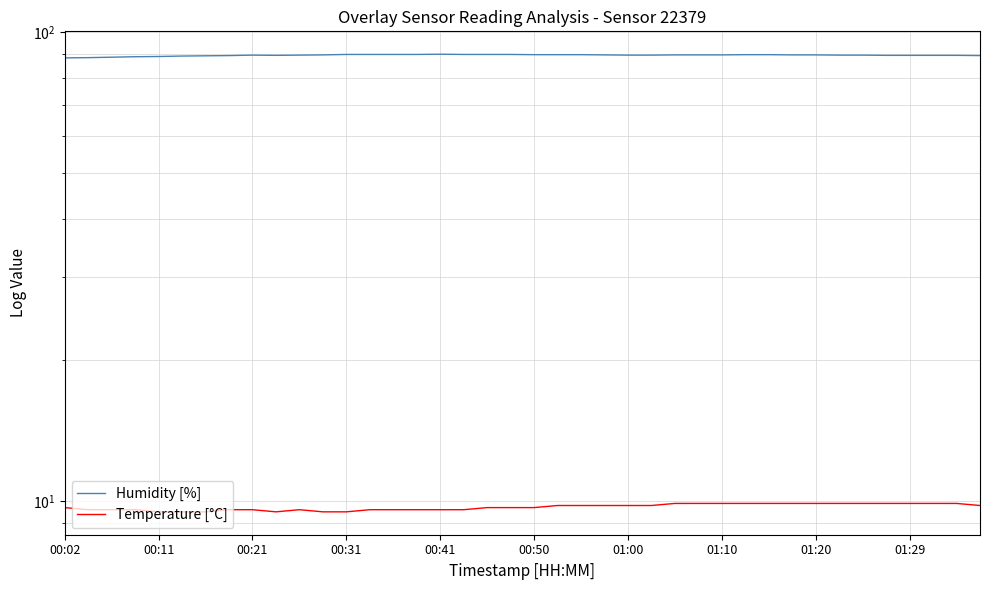

Reading right to left, extract all data points from this chart.

Humidity [%]: 89.1	89.2	89.2	89.2	89.2	89.3	89.3	89.4	89.4	89.5	89.5	89.4	89.4	89.4	89.3	89.3	89.4	89.5	89.5	89.5	89.6	89.6	89.6	89.7	89.6	89.6	89.6	89.6	89.4	89.3	89.2	89.3	89.1	89.0	88.9	88.7	88.6	88.4	88.2	88.1
Temperature [°C]: 9.8	9.9	9.9	9.9	9.9	9.9	9.9	9.9	9.9	9.9	9.9	9.9	9.9	9.9	9.8	9.8	9.8	9.8	9.8	9.7	9.7	9.7	9.6	9.6	9.6	9.6	9.6	9.5	9.5	9.6	9.5	9.6	9.6	9.5	9.5	9.5	9.6	9.6	9.6	9.7